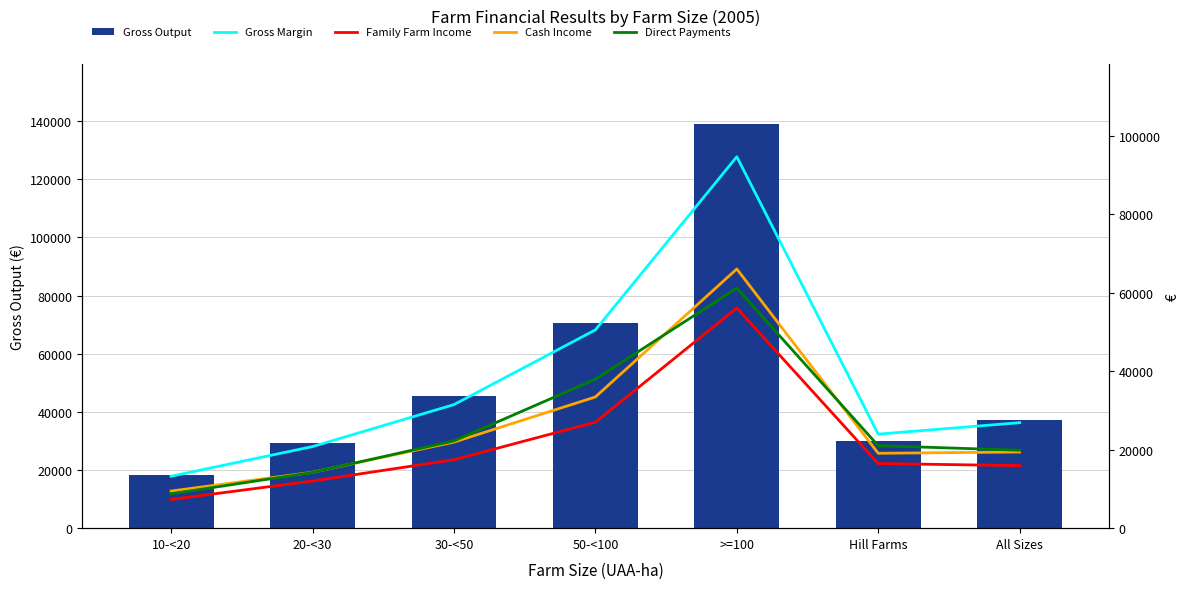

What position from the right is >=100?

3